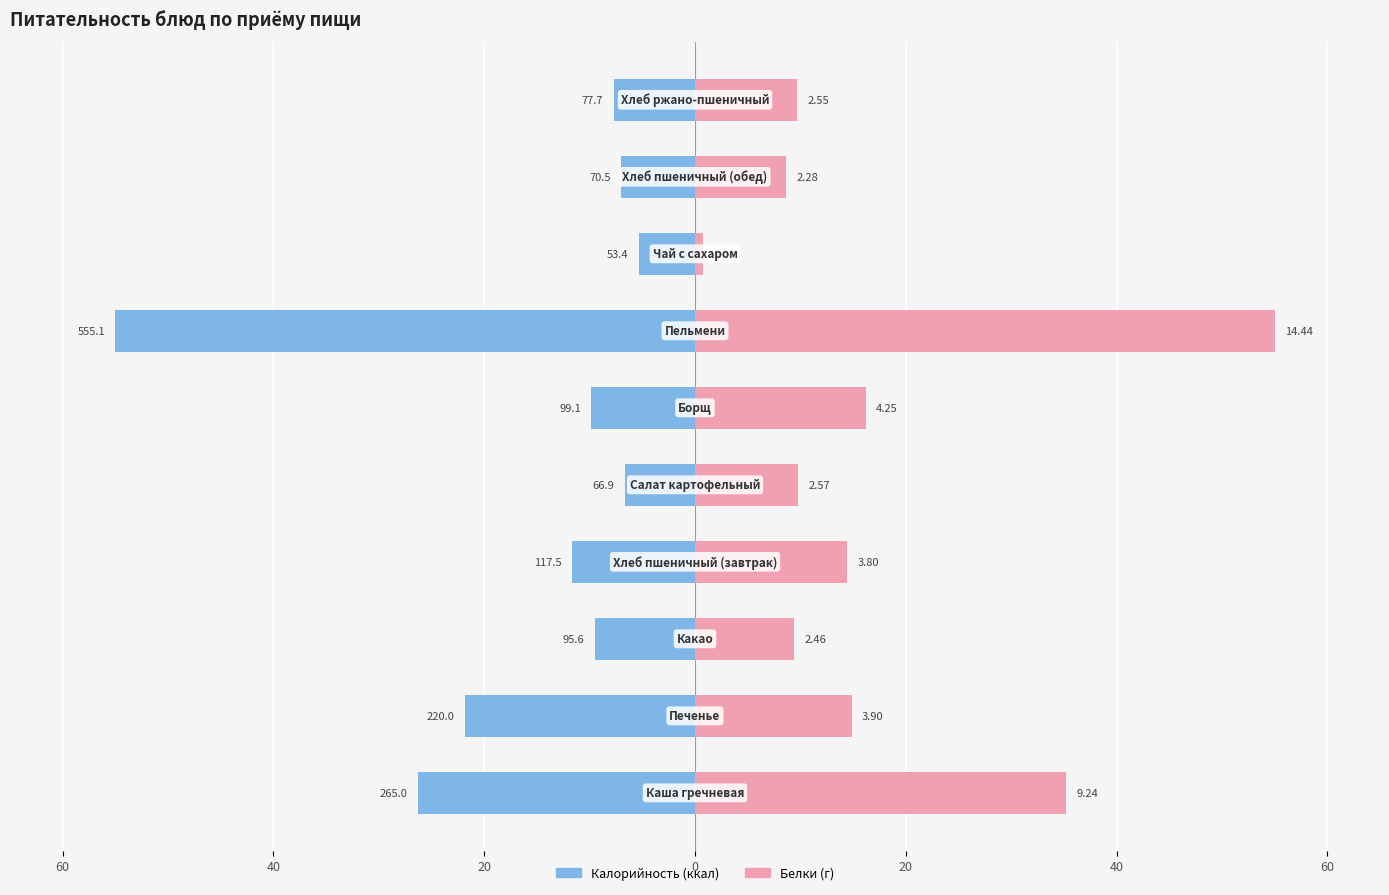

Is the value of Калорийность at 7 greater than the value of Белки at 8?

No